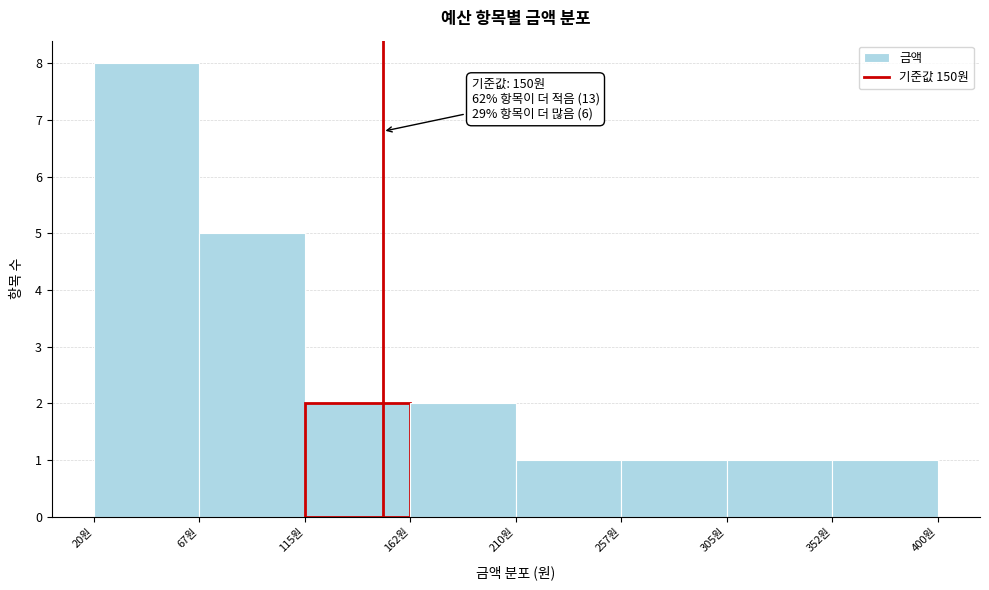

Which range on the x-axis has the tallest bar?

20.0 to 67.5